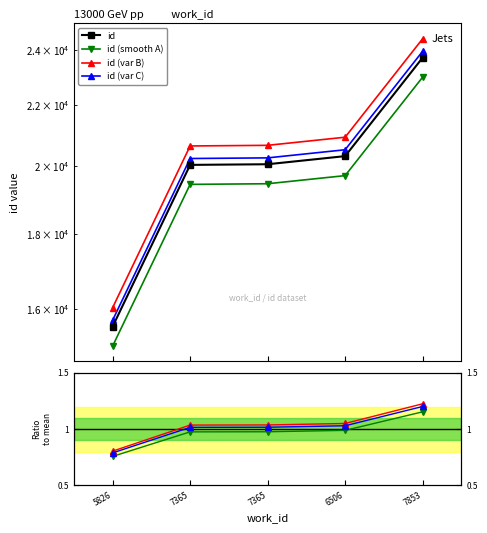

Reading left to right, extract all data points from this chart.

5826=0.8	7365=1.0	7365=1.0	6506=1.0	7853=1.2